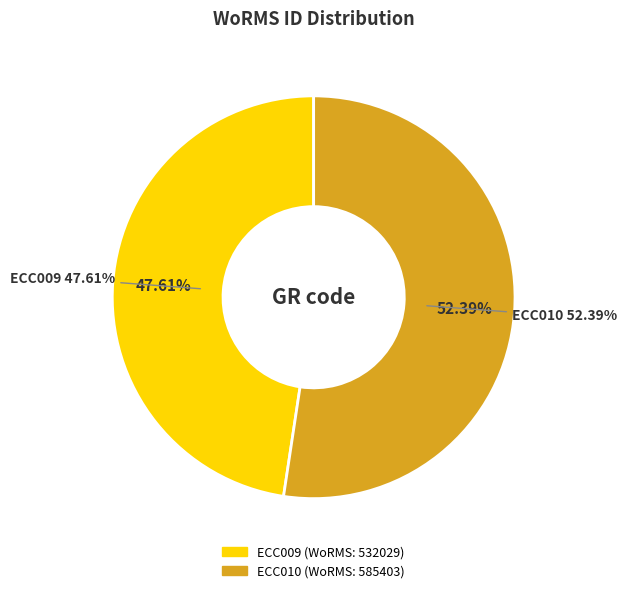

What is the change in value from ECC009 to ECC010?

+53374